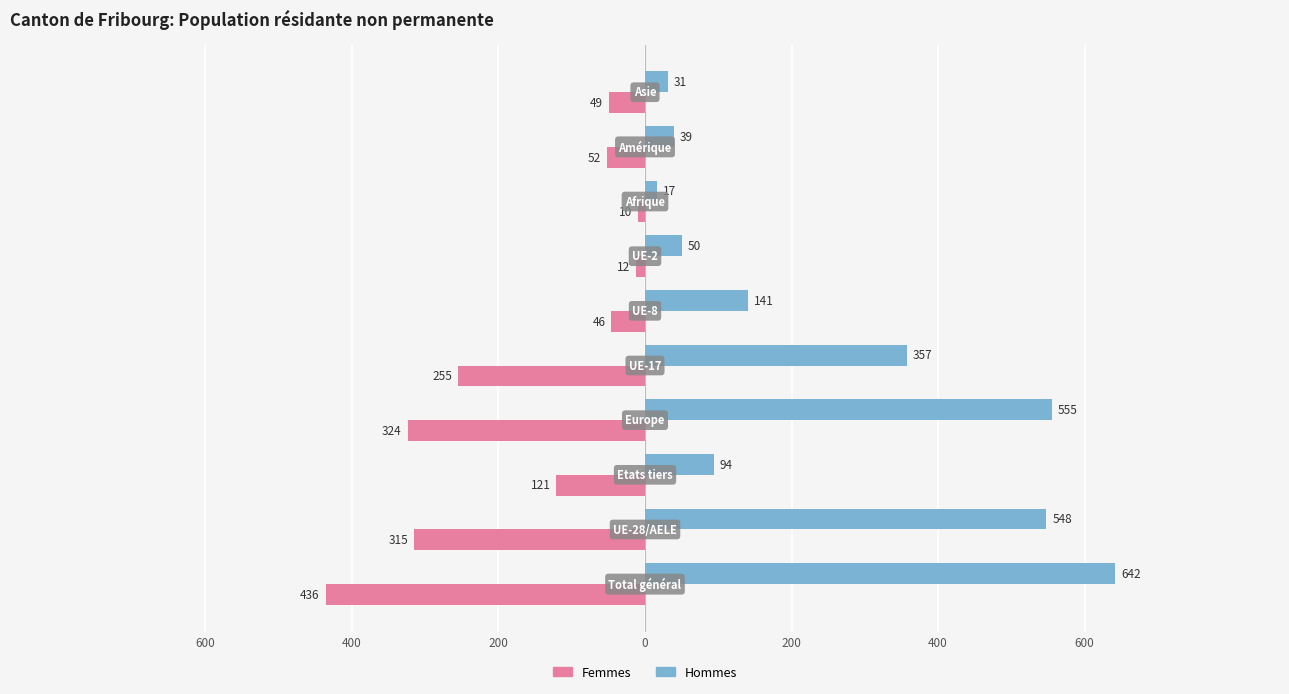

What are all the series names shown in the legend?

Femmes, Hommes